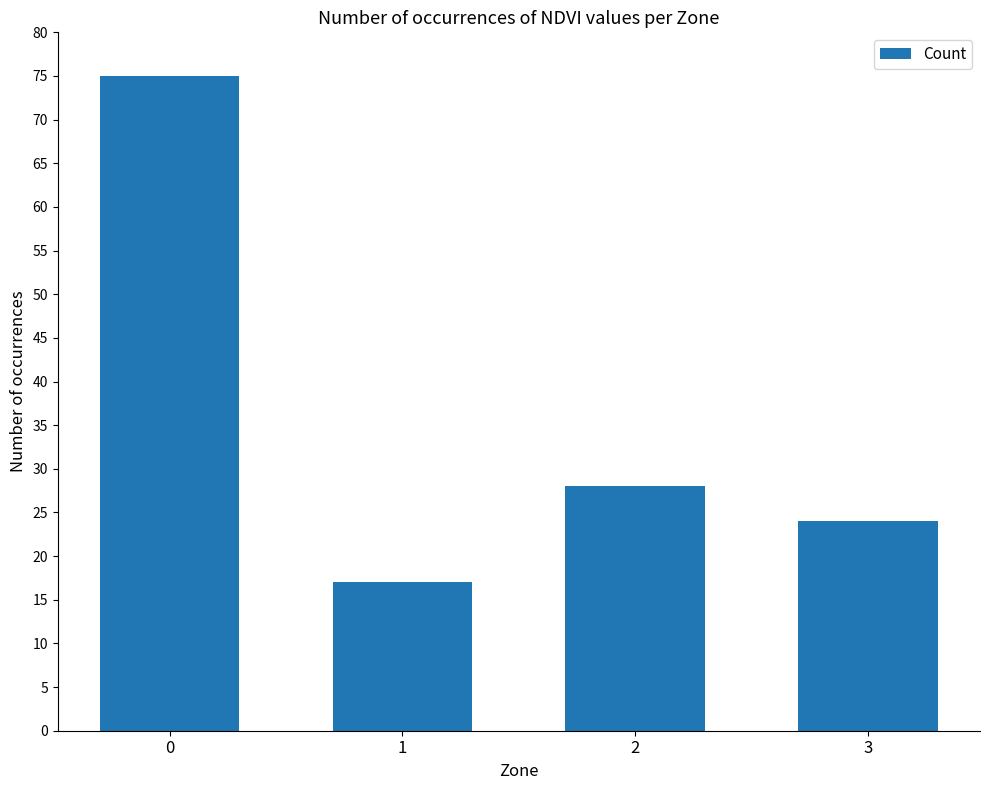

Between 3 and 2, which is larger?

2